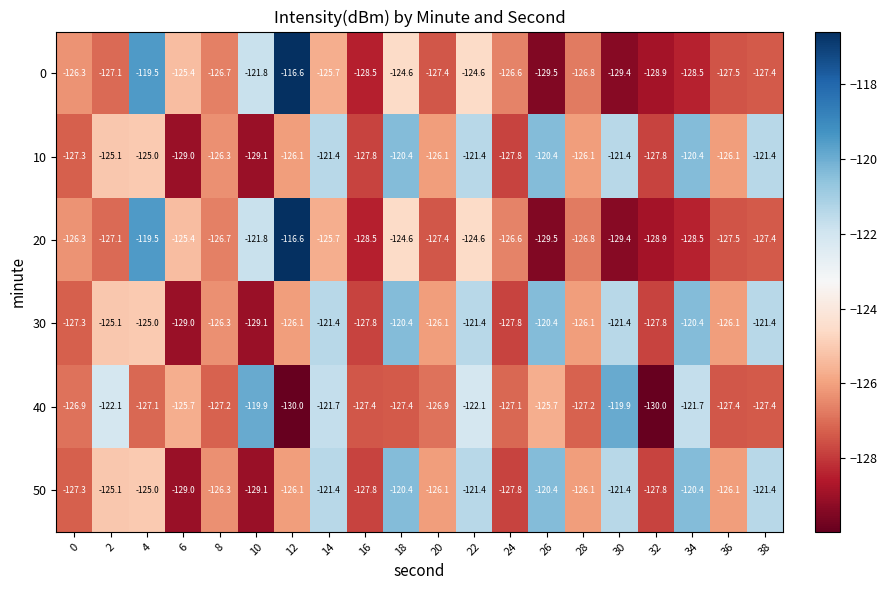

True or false: 10 has a value of -125.0 at 4.

True